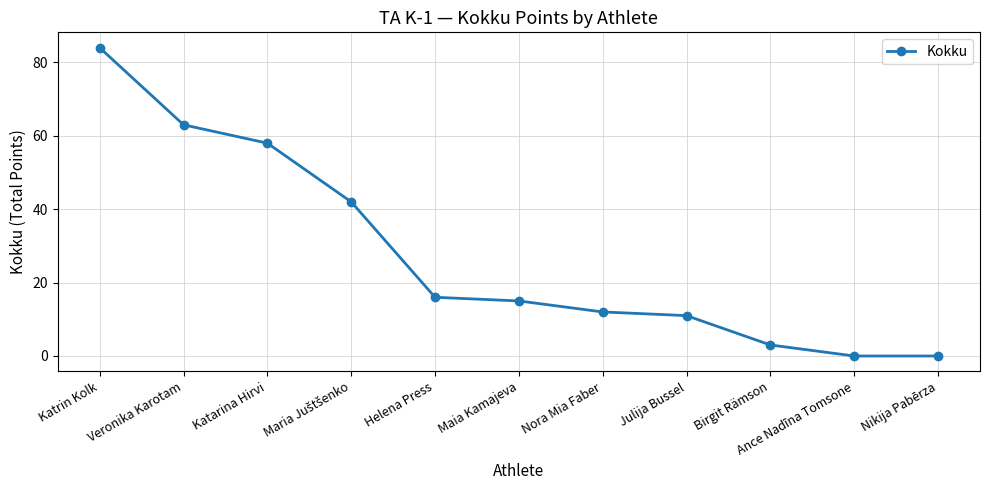

The value at Nora Mia Faber is 21. True or false?

False